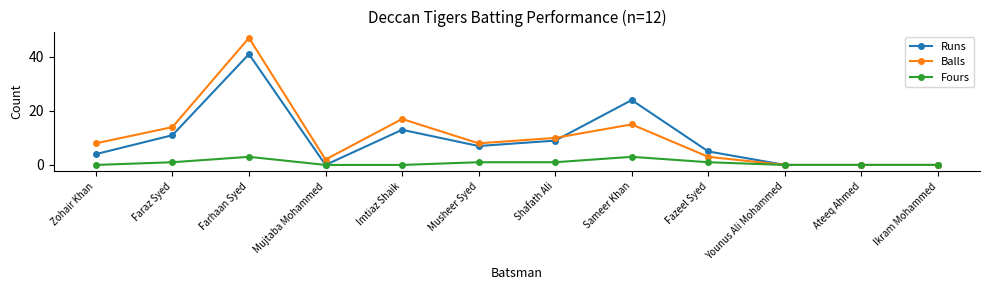

What is the difference between the highest and lowest values at Musheer Syed?

7